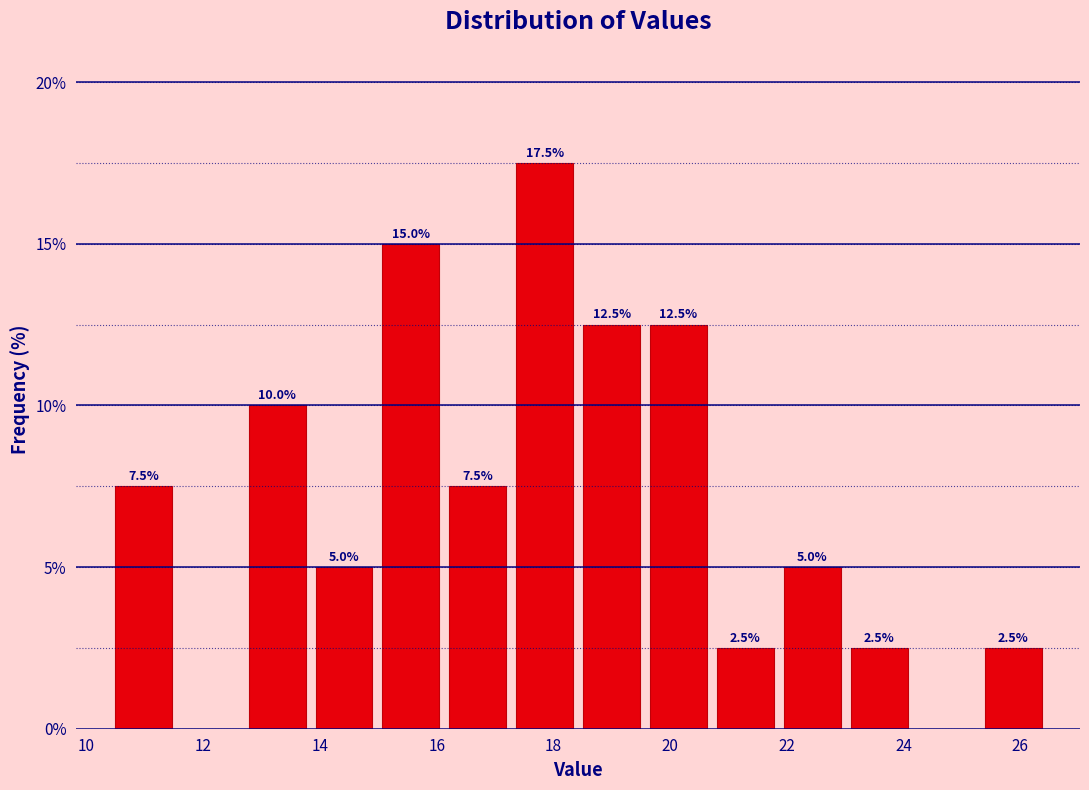

Over which range of the x-axis is the bar tallest?

17.2 to 18.4